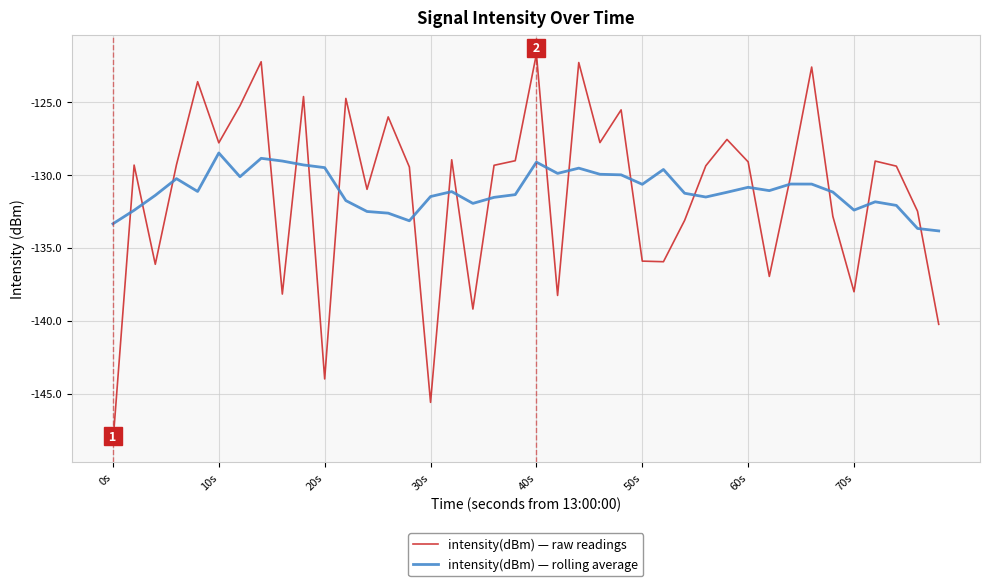

Rank the series by their maximum value, from highest to lowest.

intensity(dBm) — raw readings, intensity(dBm) — rolling average